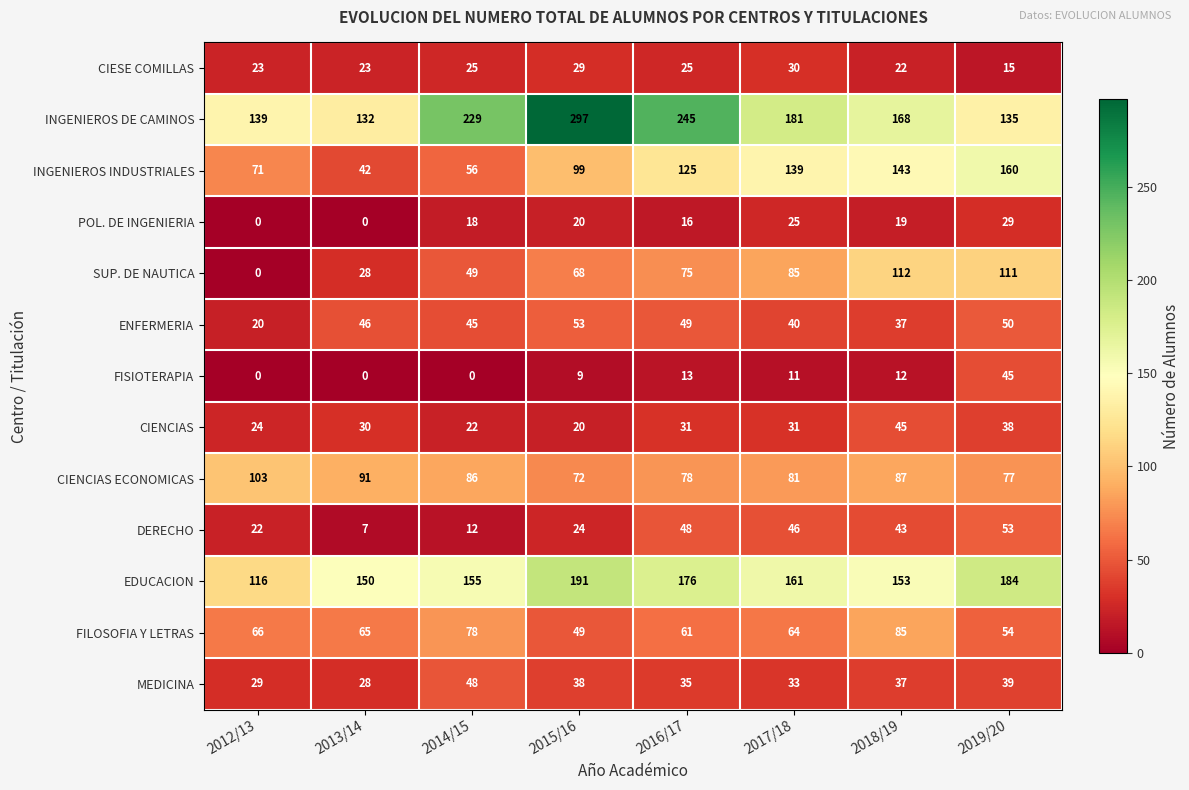

What is the maximum value for CIESE COMILLAS?

30